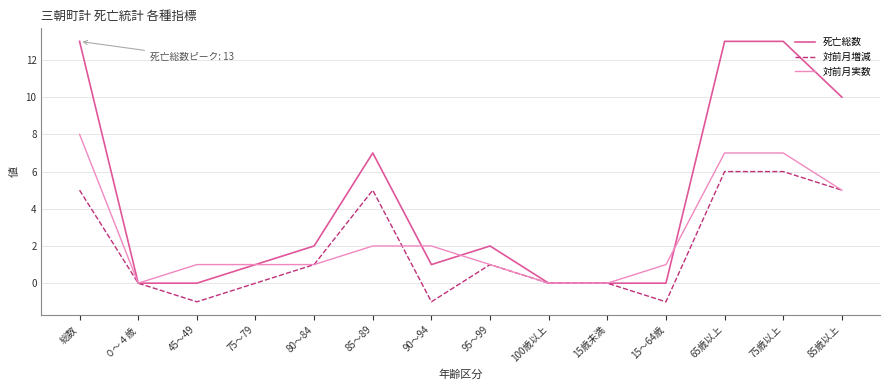

Which series has the largest total across all categories?

死亡総数